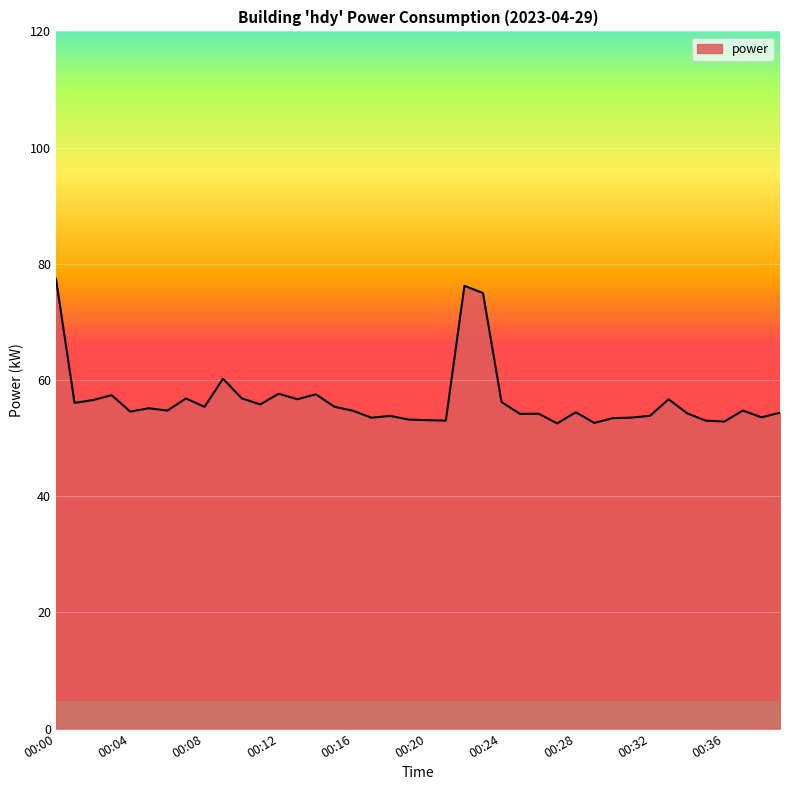

What is the maximum value shown in the chart?

77.4